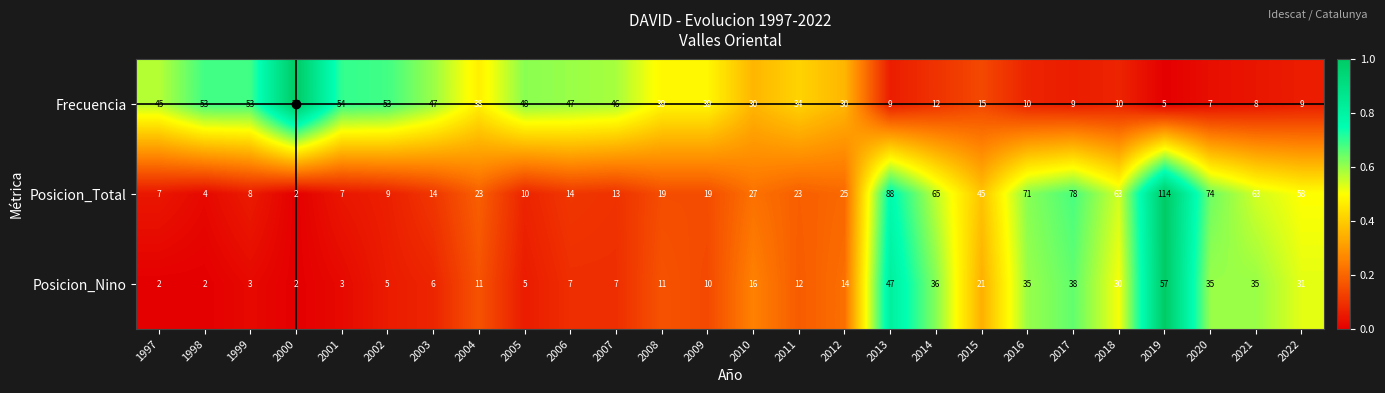

How many distinct data groups are displayed?

3